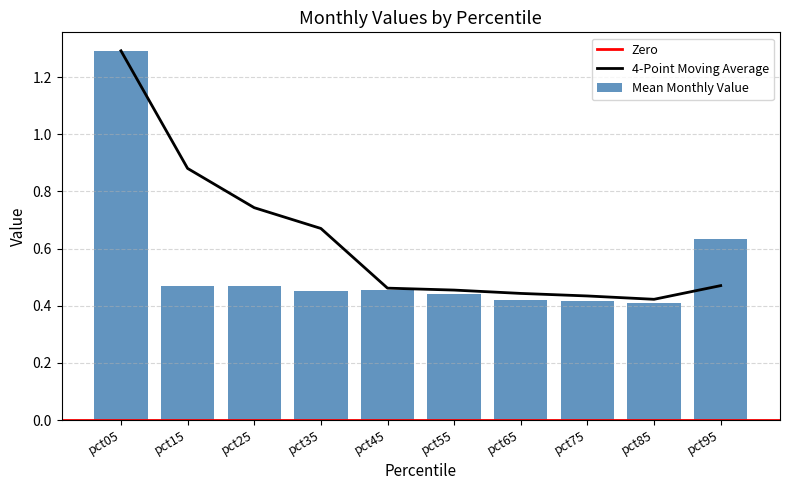

What is the highest value of the 4-Point Moving Average series?

1.3